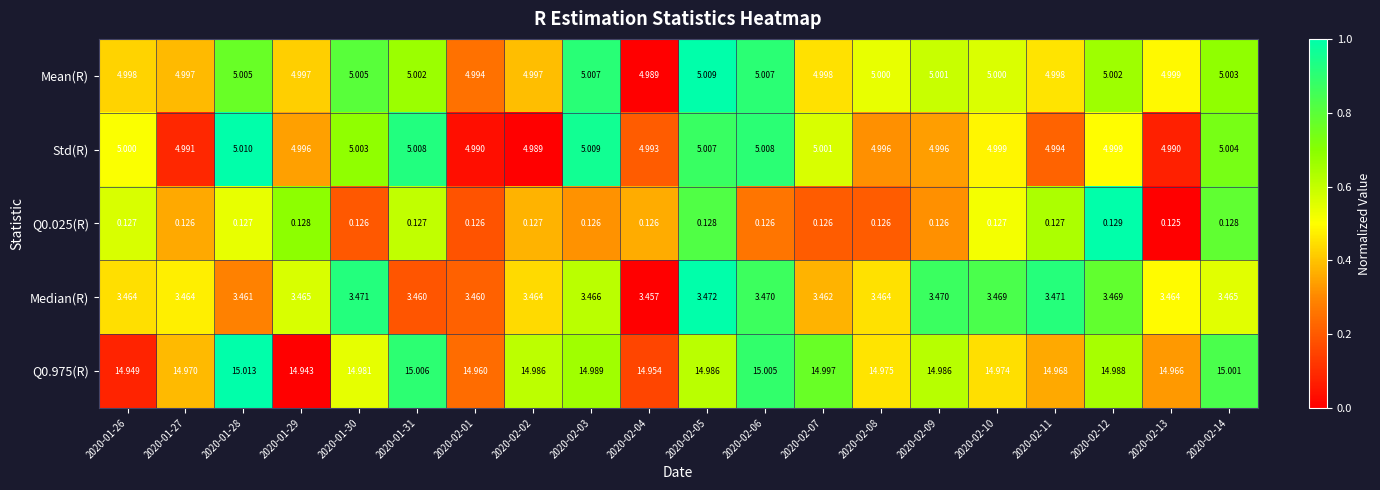

Reading left to right, extract all data points from this chart.

Mean(R): 2020-01-26=5.0	2020-01-27=5.0	2020-01-28=5.0	2020-01-29=5.0	2020-01-30=5.0	2020-01-31=5.0	2020-02-01=5.0	2020-02-02=5.0	2020-02-03=5.0	2020-02-04=5.0	2020-02-05=5.0	2020-02-06=5.0	2020-02-07=5.0	2020-02-08=5.0	2020-02-09=5.0	2020-02-10=5.0	2020-02-11=5.0	2020-02-12=5.0	2020-02-13=5.0	2020-02-14=5.0
Std(R): 2020-01-26=5.0	2020-01-27=5.0	2020-01-28=5.0	2020-01-29=5.0	2020-01-30=5.0	2020-01-31=5.0	2020-02-01=5.0	2020-02-02=5.0	2020-02-03=5.0	2020-02-04=5.0	2020-02-05=5.0	2020-02-06=5.0	2020-02-07=5.0	2020-02-08=5.0	2020-02-09=5.0	2020-02-10=5.0	2020-02-11=5.0	2020-02-12=5.0	2020-02-13=5.0	2020-02-14=5.0
Q0.025(R): 2020-01-26=0.1	2020-01-27=0.1	2020-01-28=0.1	2020-01-29=0.1	2020-01-30=0.1	2020-01-31=0.1	2020-02-01=0.1	2020-02-02=0.1	2020-02-03=0.1	2020-02-04=0.1	2020-02-05=0.1	2020-02-06=0.1	2020-02-07=0.1	2020-02-08=0.1	2020-02-09=0.1	2020-02-10=0.1	2020-02-11=0.1	2020-02-12=0.1	2020-02-13=0.1	2020-02-14=0.1
Median(R): 2020-01-26=3.5	2020-01-27=3.5	2020-01-28=3.5	2020-01-29=3.5	2020-01-30=3.5	2020-01-31=3.5	2020-02-01=3.5	2020-02-02=3.5	2020-02-03=3.5	2020-02-04=3.5	2020-02-05=3.5	2020-02-06=3.5	2020-02-07=3.5	2020-02-08=3.5	2020-02-09=3.5	2020-02-10=3.5	2020-02-11=3.5	2020-02-12=3.5	2020-02-13=3.5	2020-02-14=3.5
Q0.975(R): 2020-01-26=14.9	2020-01-27=15.0	2020-01-28=15.0	2020-01-29=14.9	2020-01-30=15.0	2020-01-31=15.0	2020-02-01=15.0	2020-02-02=15.0	2020-02-03=15.0	2020-02-04=15.0	2020-02-05=15.0	2020-02-06=15.0	2020-02-07=15.0	2020-02-08=15.0	2020-02-09=15.0	2020-02-10=15.0	2020-02-11=15.0	2020-02-12=15.0	2020-02-13=15.0	2020-02-14=15.0